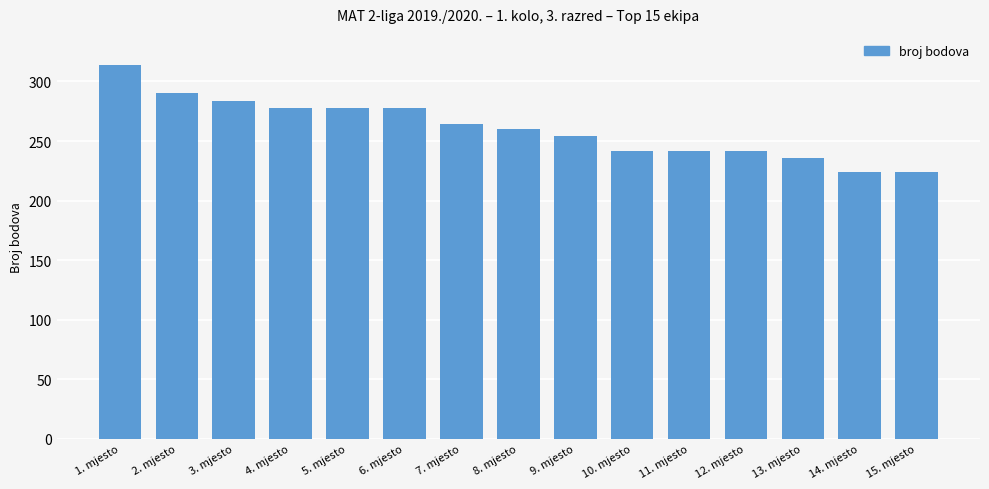

What is the difference between the values at 8. mjesto and 9. mjesto?

6